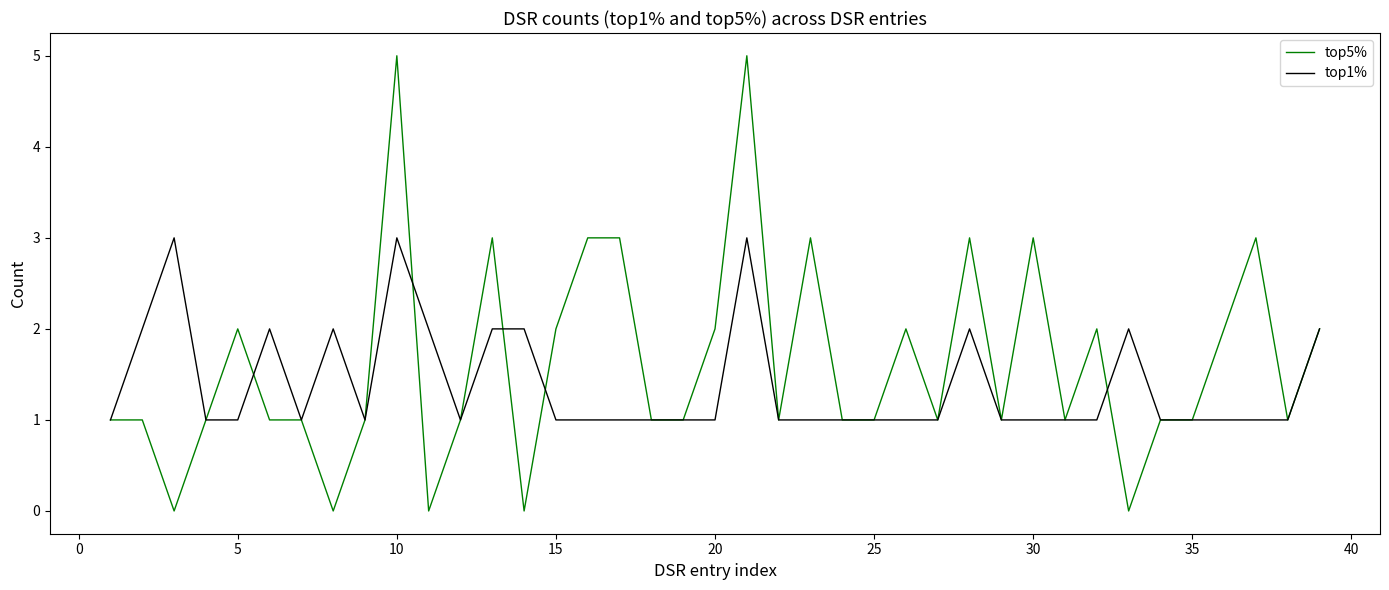

List the series in order of their peak value, highest first.

top5%, top1%